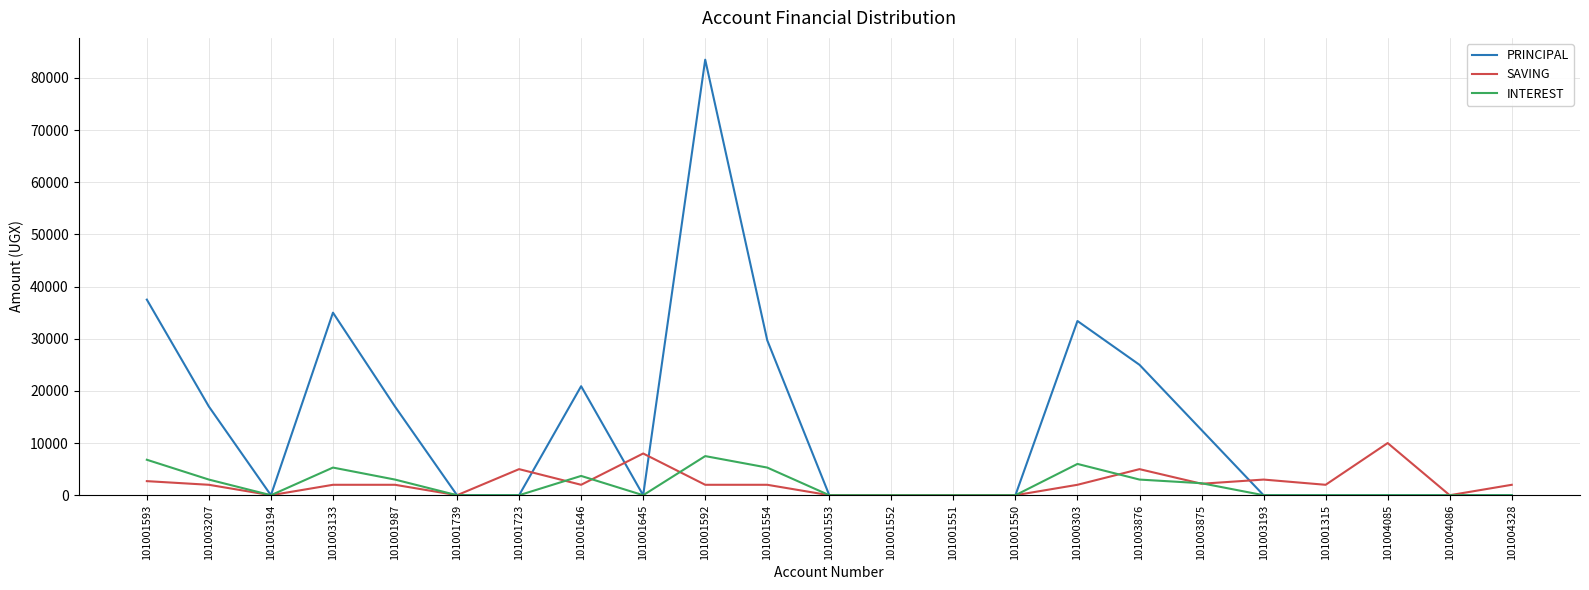

Read the INTEREST value at 101003207.

3000